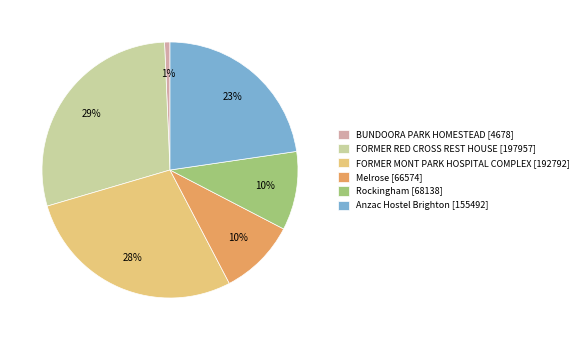

To the nearest percent, what portion does BUNDOORA PARK HOMESTEAD [4678] represent?

1%